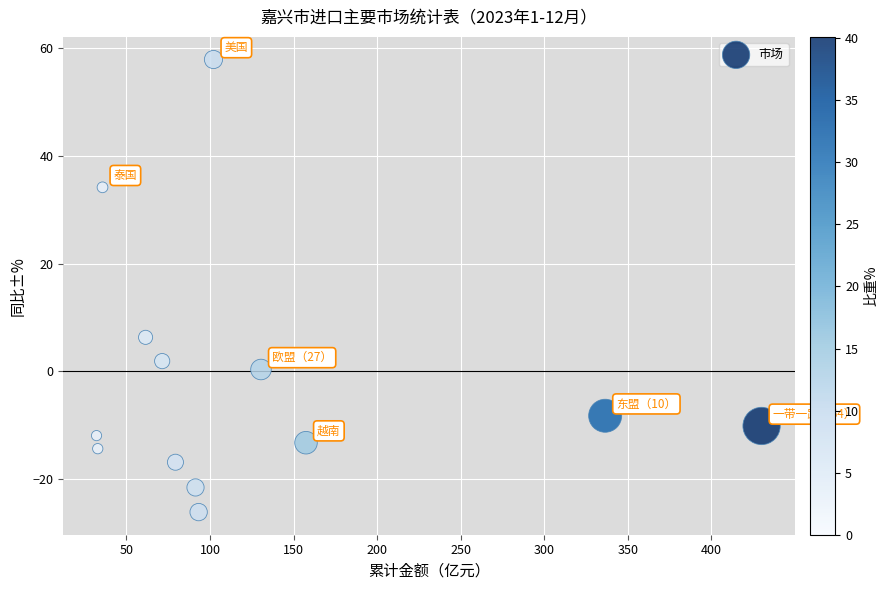

What is the range of X values (max minus min)?

397.9